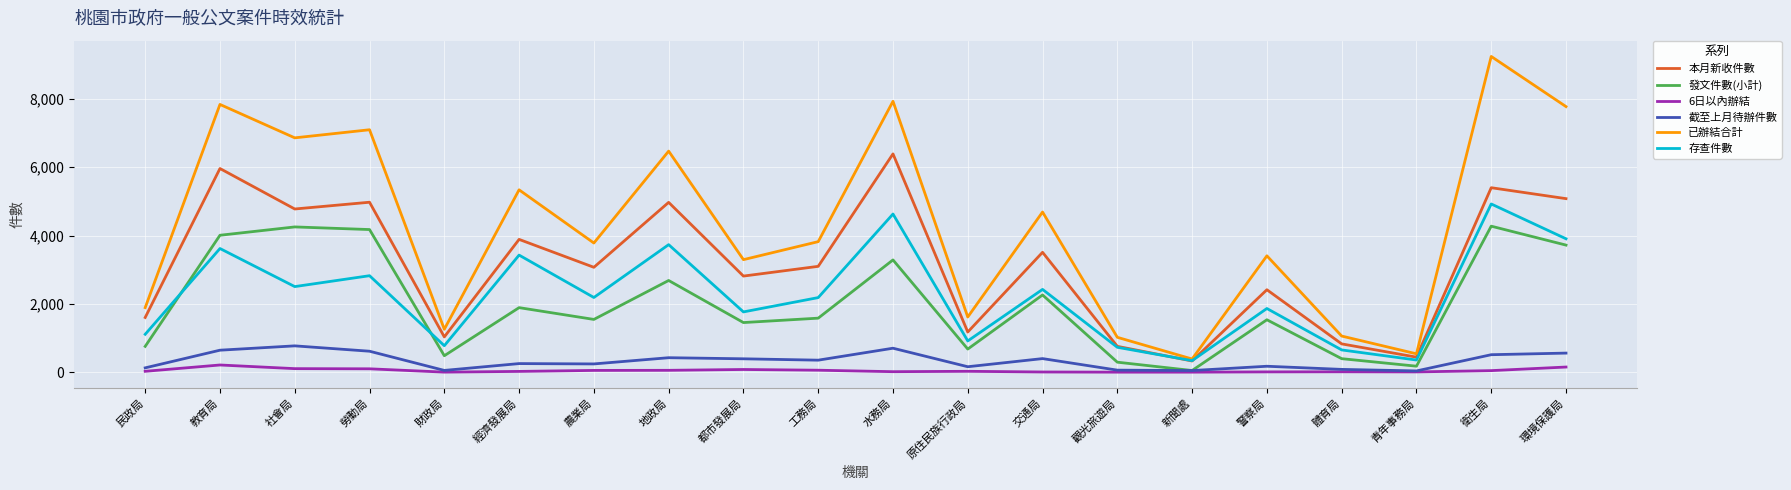

What is the sum of the 截至上月待辦件數 values at 農業局 and 地政局?

664